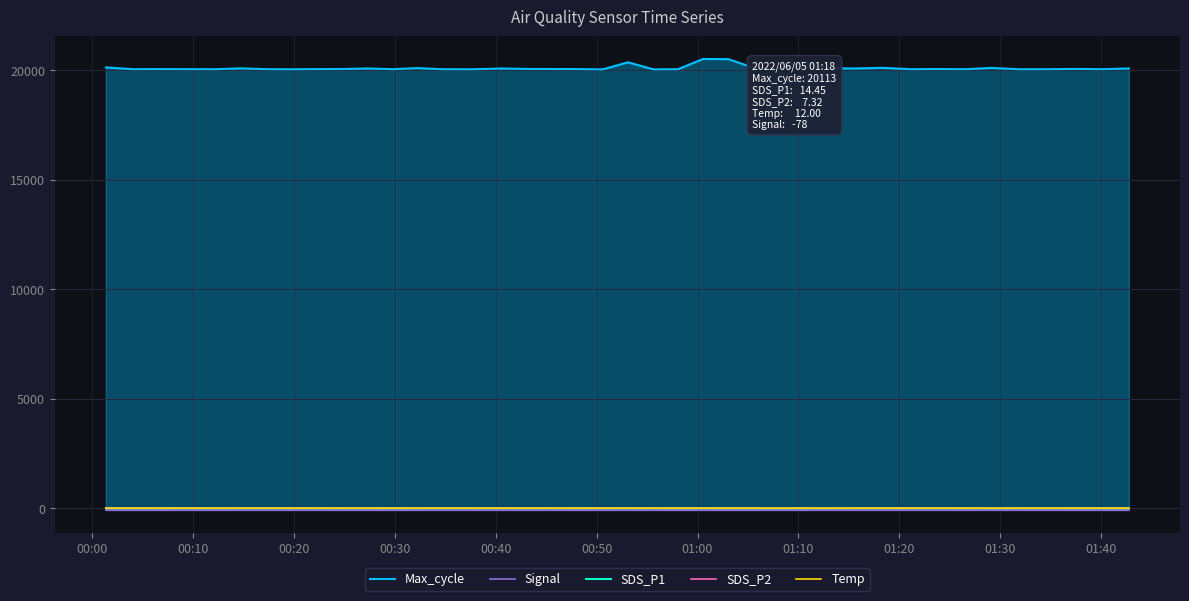

Which series has the largest range (max minus min)?

Max_cycle